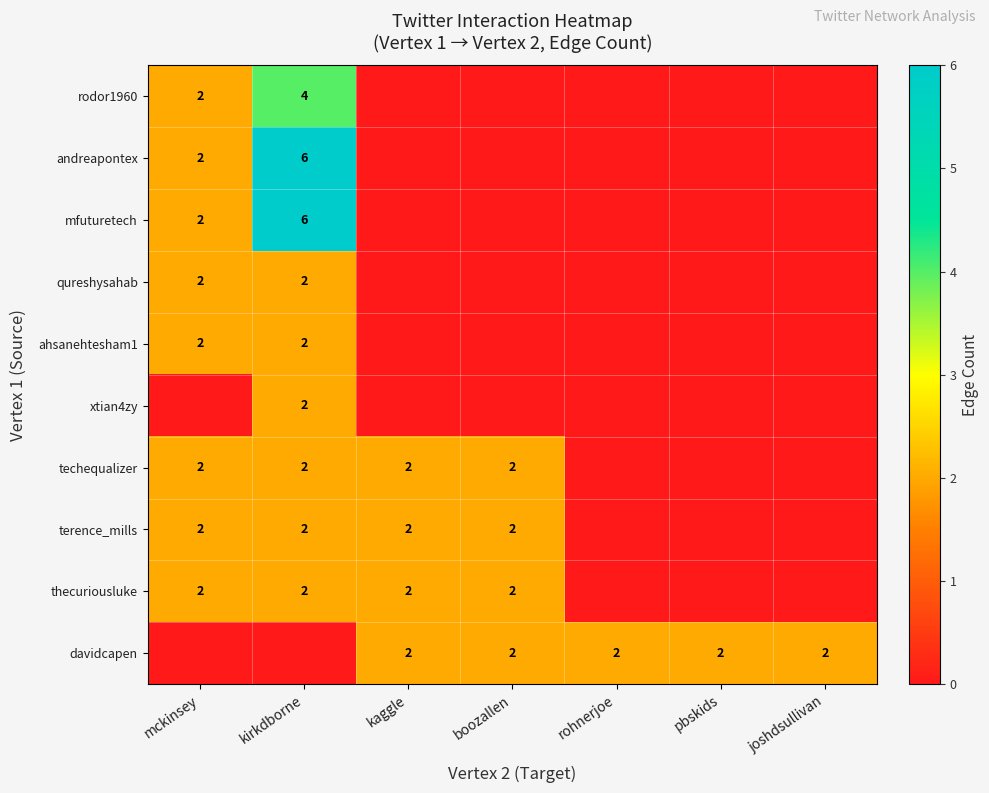

At how many categories does at least one series exceed 1?

7